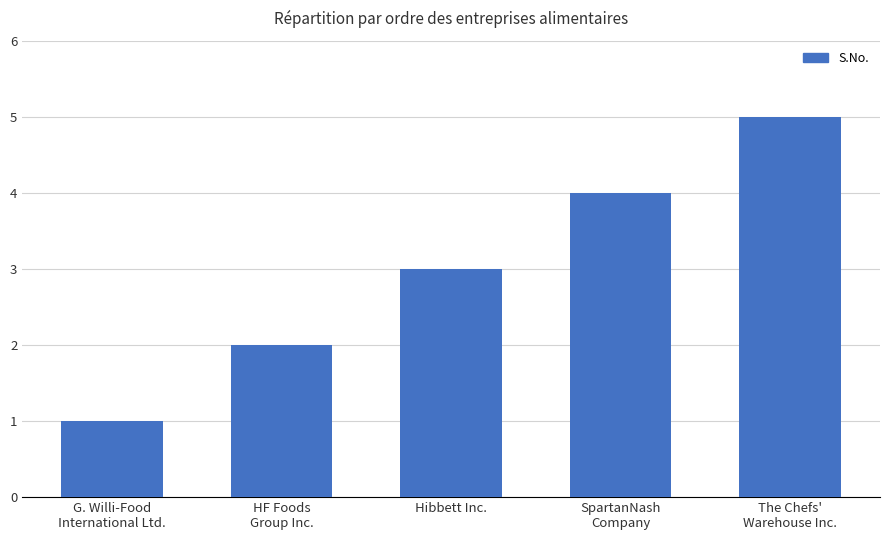

At which category does the chart reach its peak across all series?

The Chefs'
Warehouse Inc.